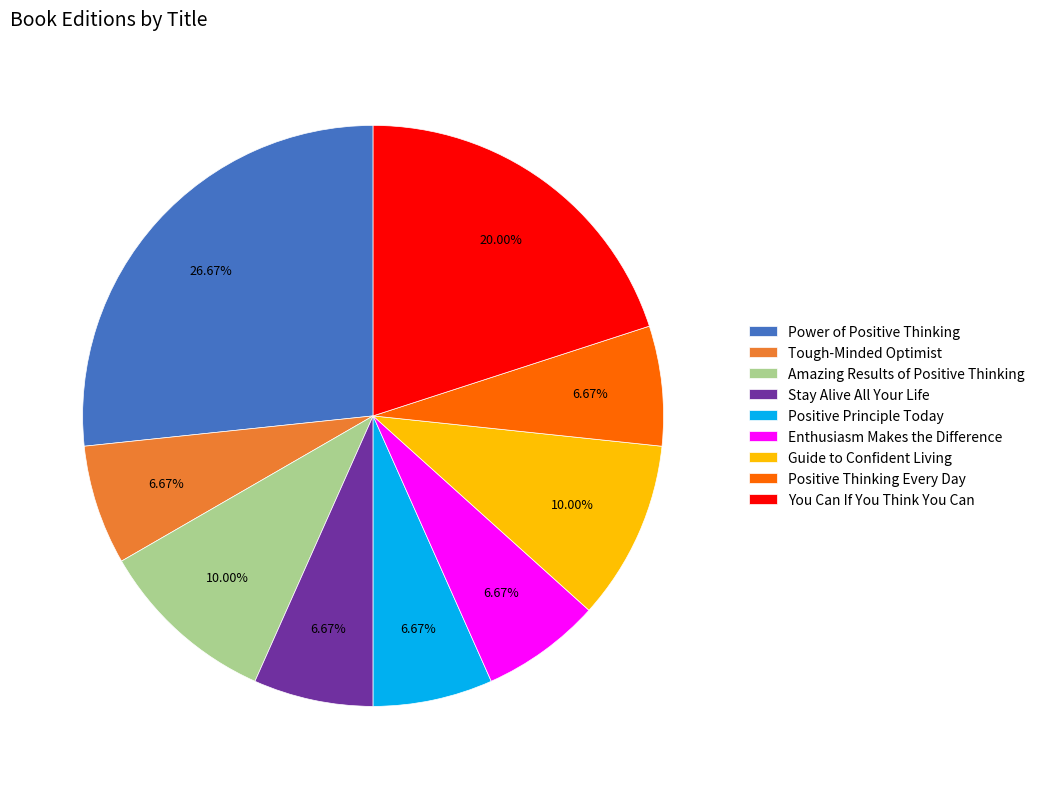

Combined, do Positive Thinking Every Day and Tough-Minded Optimist account for over 50%?

No